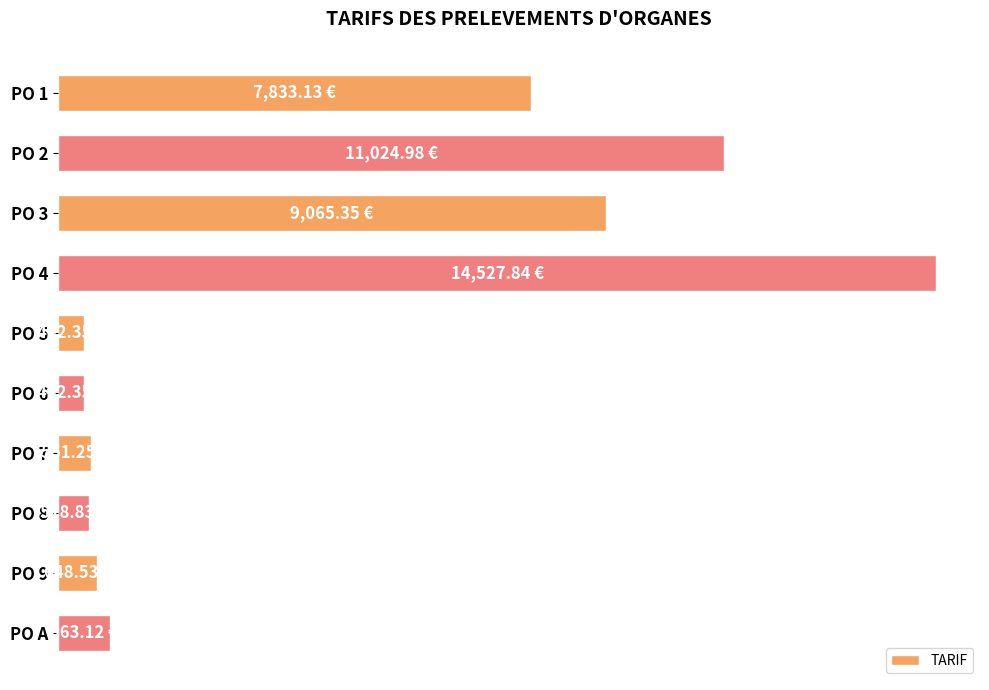

Does the chart contain any negative values?

No